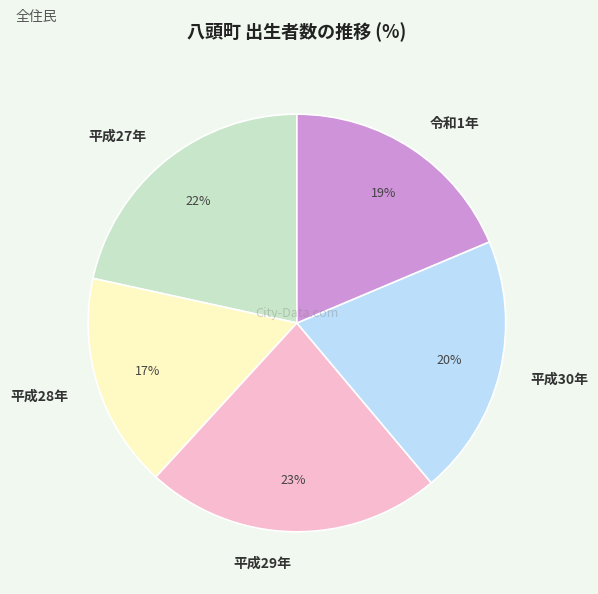

Rank the categories by value from lowest to highest.

平成28年, 令和1年, 平成30年, 平成27年, 平成29年